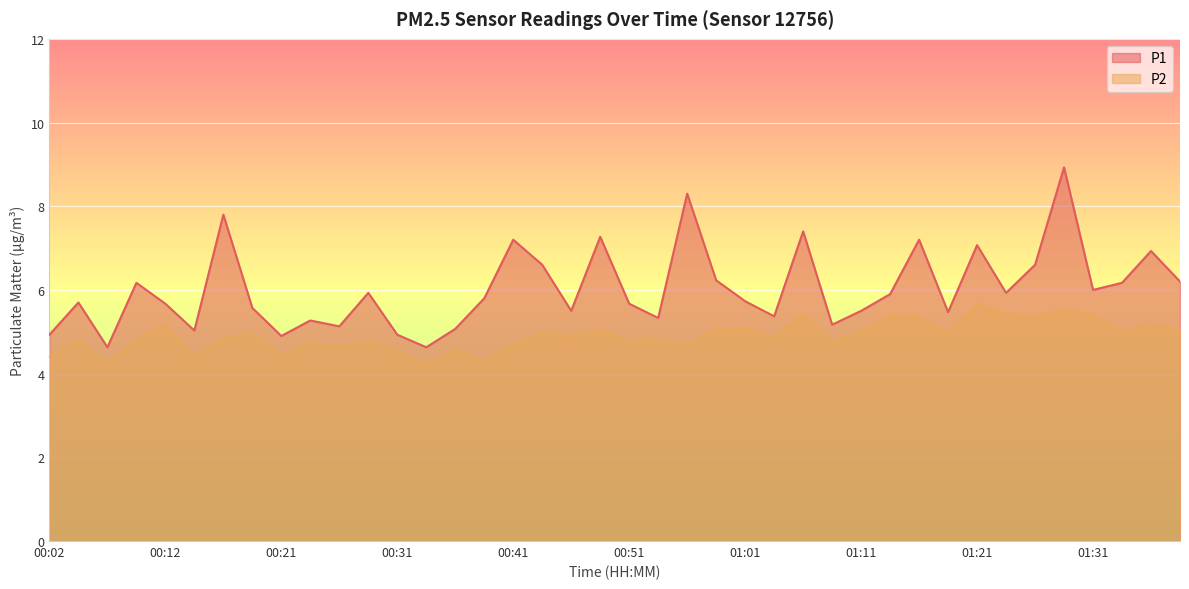

In P2, how many points are higher than both neighbors (excluding endpoints)?

15